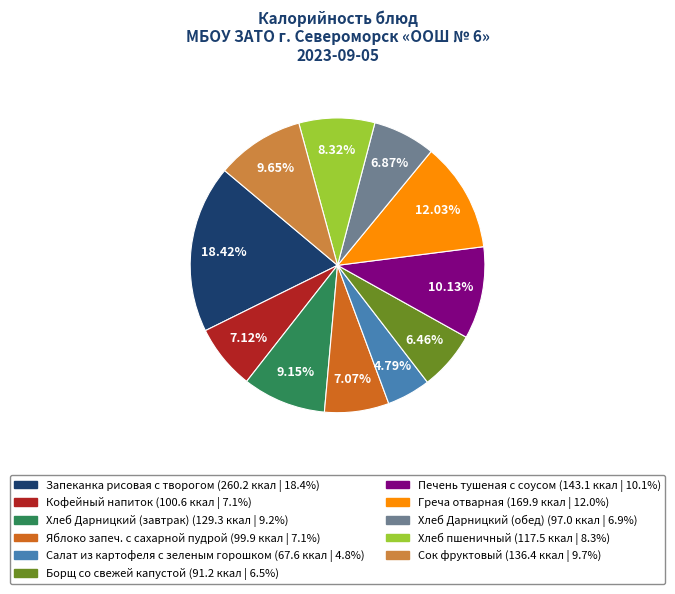

What is the ratio of the value at Кофейный напиток to the value at Яблоко запеч. с сахарной пудрой?

1.0